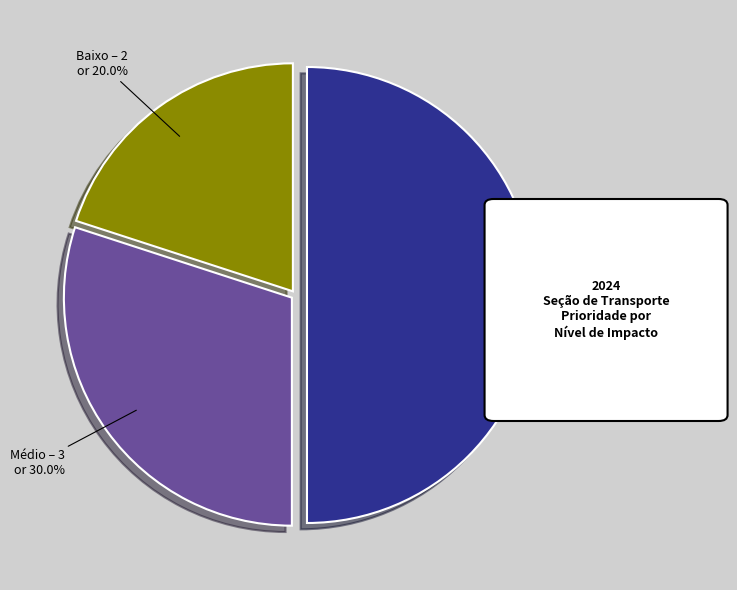

Is it true that Médio is 30% of the pie?

True